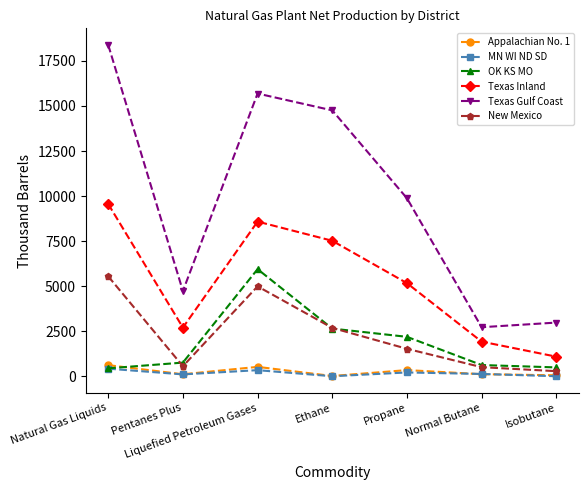

At which label is Texas Gulf Coast closest to 10555?

Propane